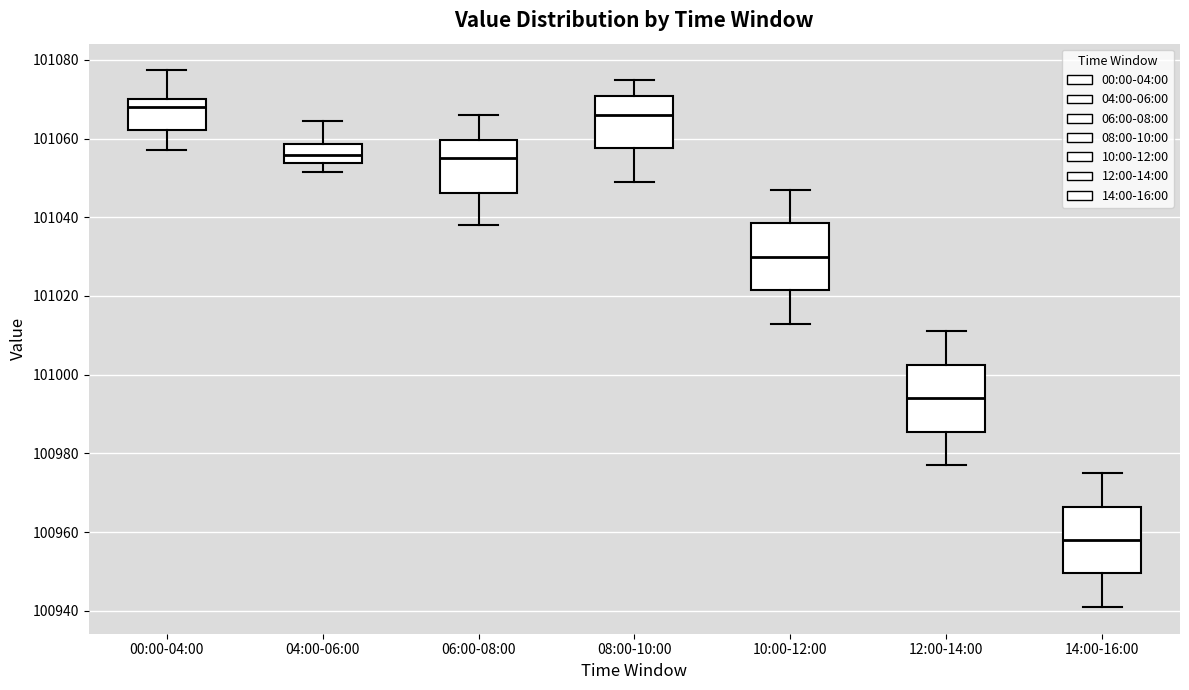

Reading left to right, read every box against the y-axis: the position of its median line, the range the box covers, and the ends of its whiskers. The values are not printed on the chart, so give them approximately, as read against the axis.

00:00-04:00: median 101068, box 101062 to 101070, whiskers 101058 to 101078
04:00-06:00: median 101056, box 101054 to 101058, whiskers 101052 to 101064
06:00-08:00: median 101056, box 101046 to 101060, whiskers 101038 to 101066
08:00-10:00: median 101066, box 101058 to 101070, whiskers 101050 to 101076
10:00-12:00: median 101030, box 101022 to 101038, whiskers 101014 to 101048
12:00-14:00: median 100994, box 100986 to 101002, whiskers 100978 to 101012
14:00-16:00: median 100958, box 100950 to 100966, whiskers 100942 to 100976